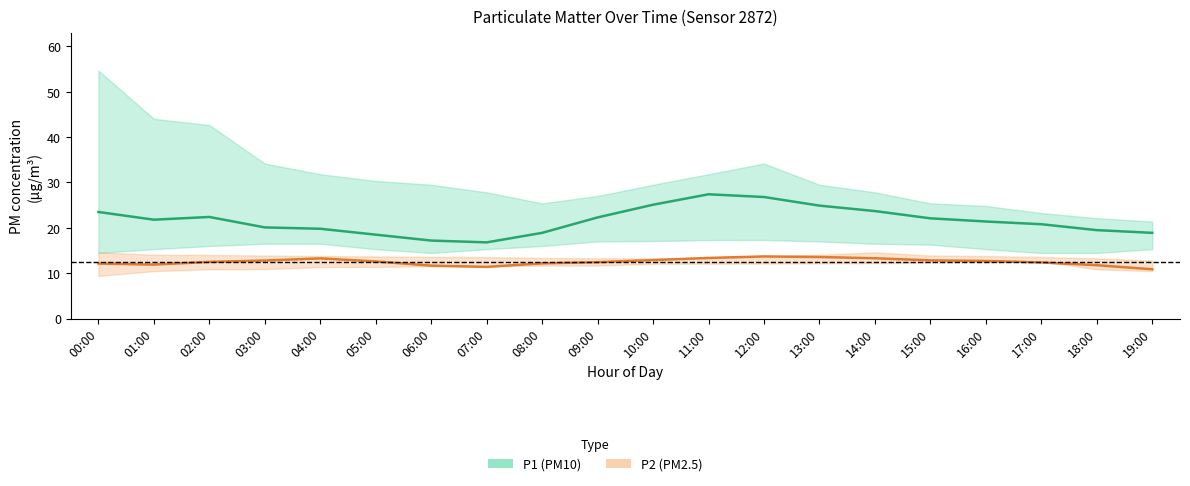

Rank the series at 10:00 from highest to lowest value.

P1 (PM10) estimate, P2 (PM2.5) estimate